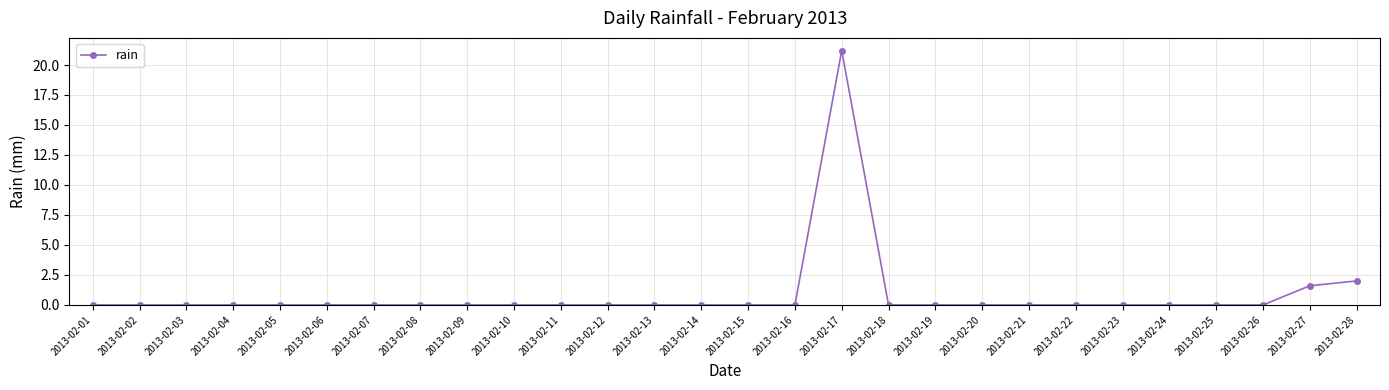

Which has a higher value, 2013-02-27 or 2013-02-01?

2013-02-27